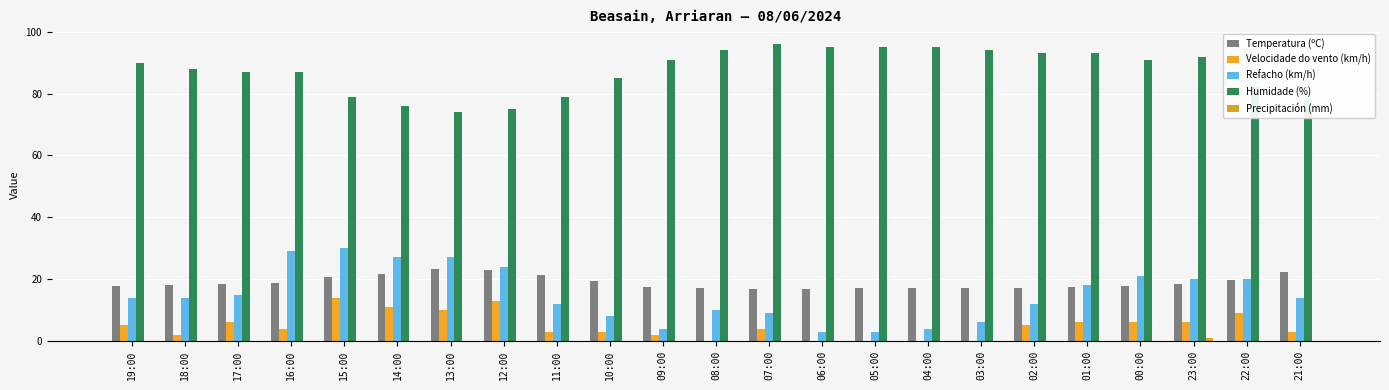

Does the chart contain stacked bars?

No